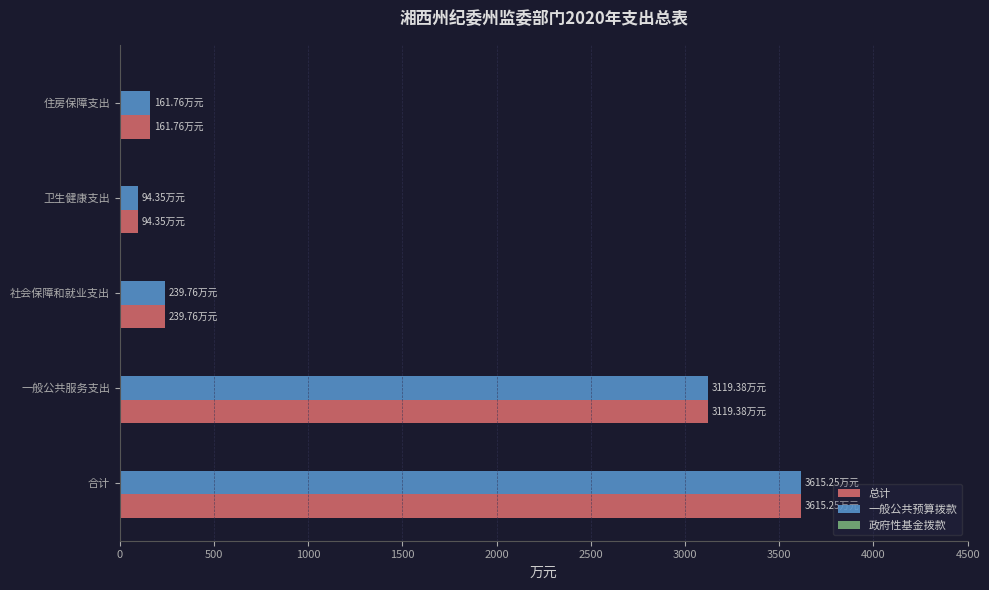

At which label does 一般公共预算拨款 reach its peak?

合计